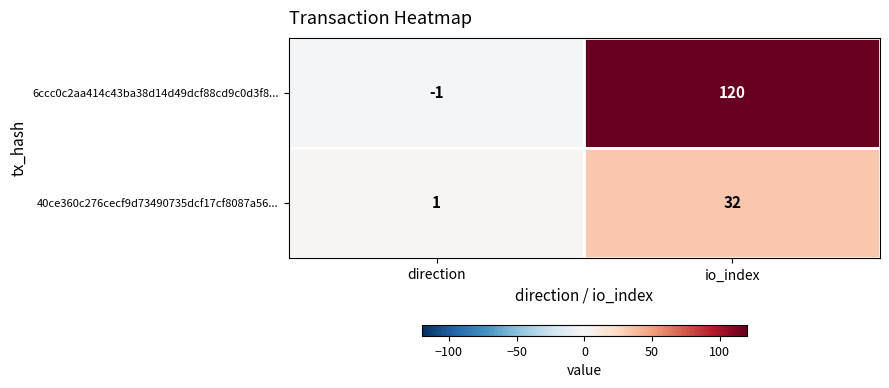

Reading left to right, what are all the values shown in this chart?

6ccc0c2aa414c43ba38d14d49dcf88cd9c0d3f8...: -1	120
40ce360c276cecf9d73490735dcf17cf8087a56...: 1	32